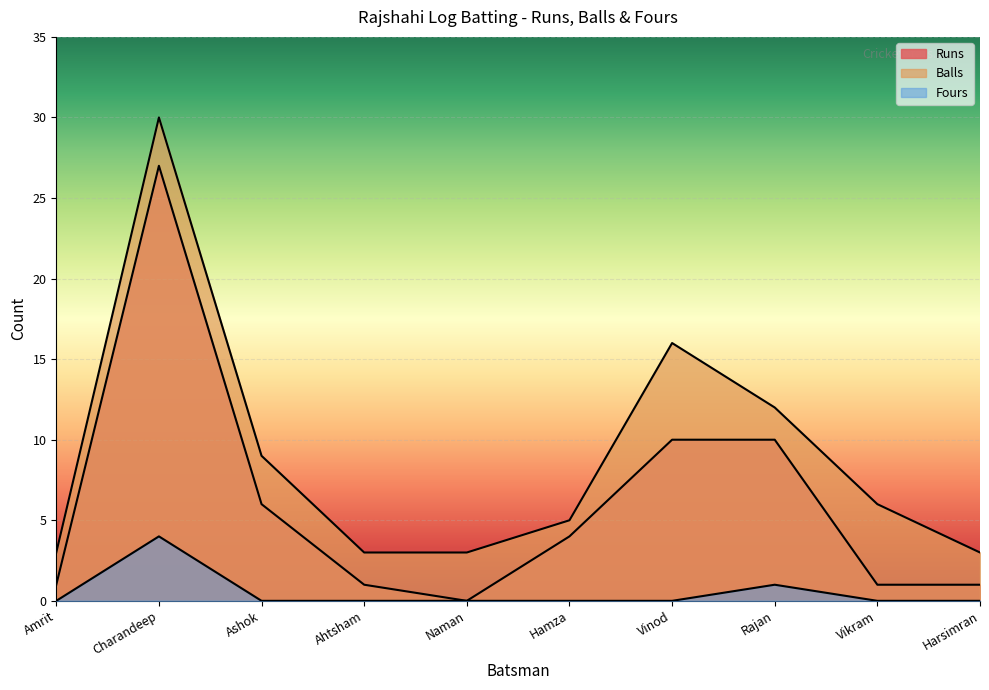

Which series has the largest range (max minus min)?

Runs